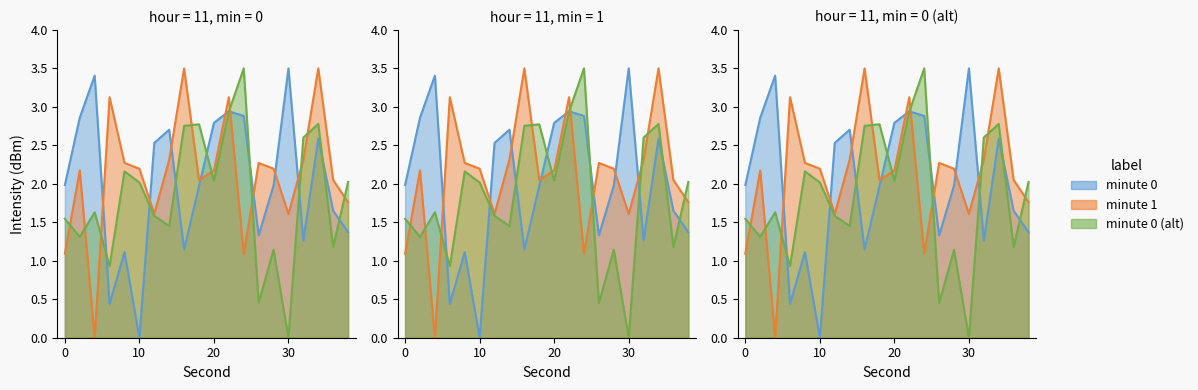

What is the total value across all series at 30?

5.1